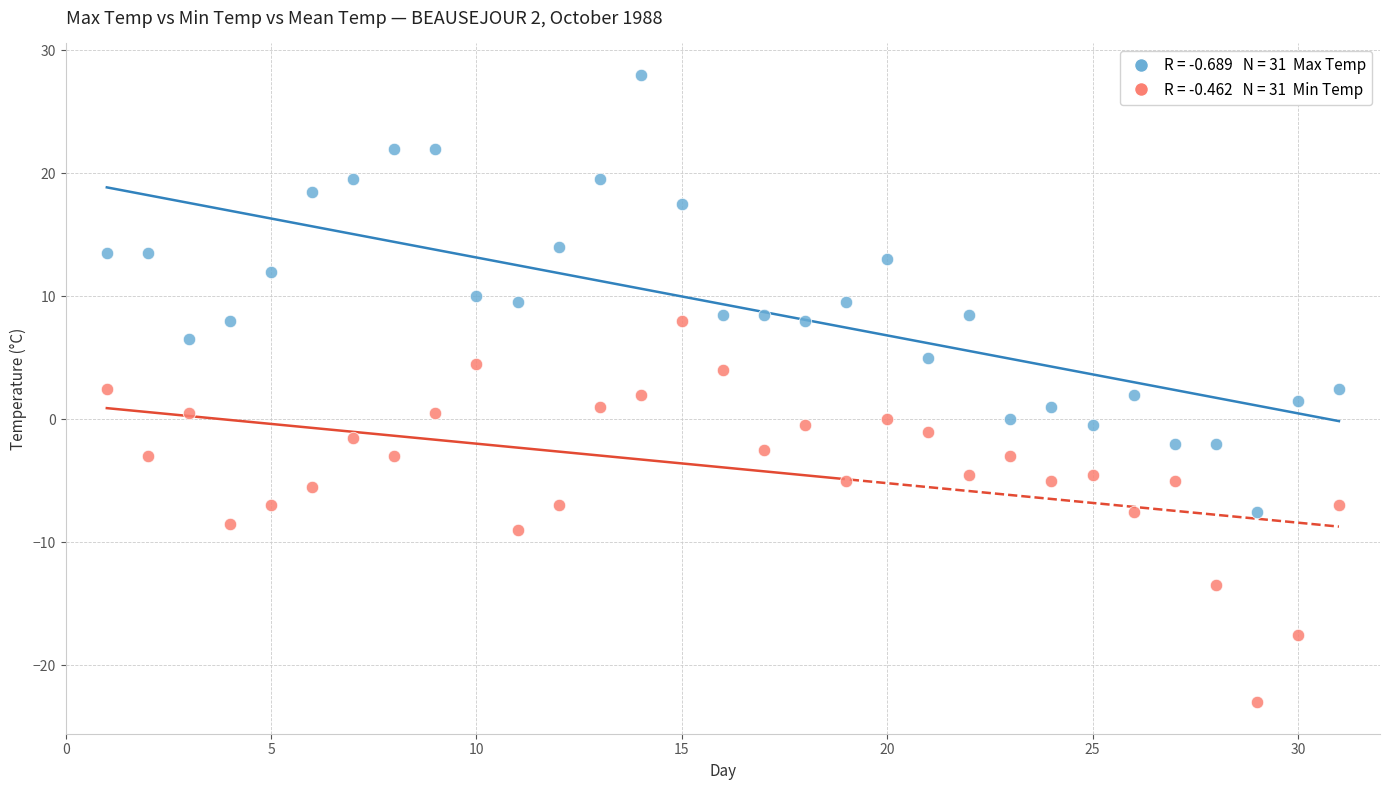

Across all data points, what is the range of X values (max minus min)?

30.0